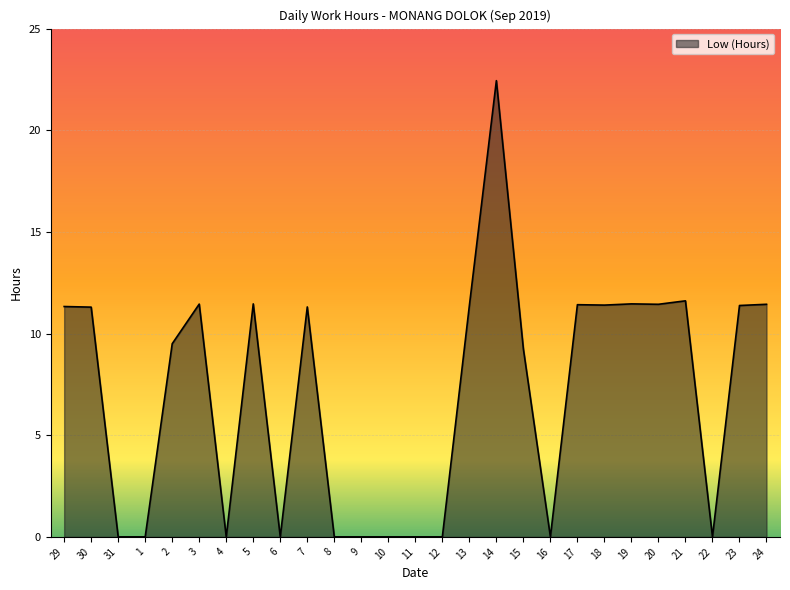

At which label does the data first exceed 11?

29